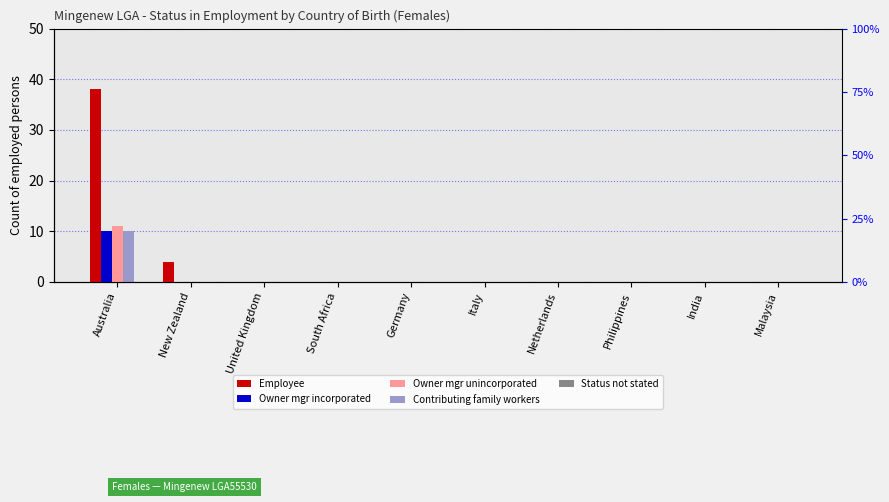

What is the sum of all Contributing family workers values?

10